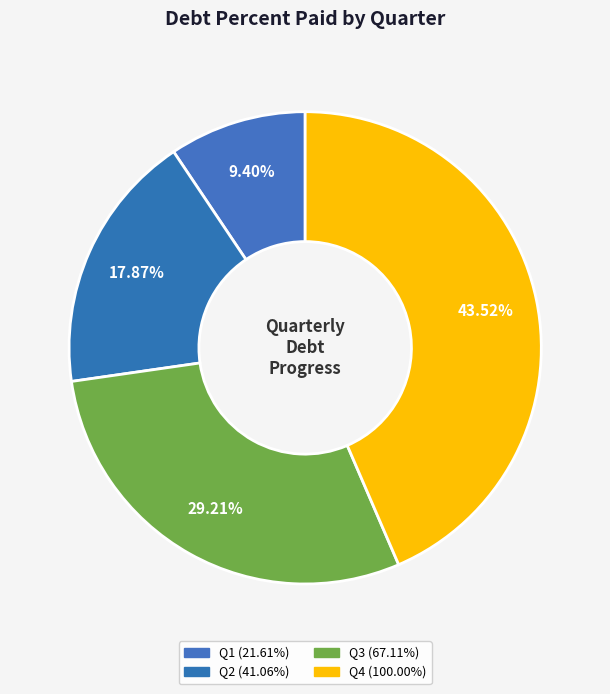

How many segments does this pie chart have?

4